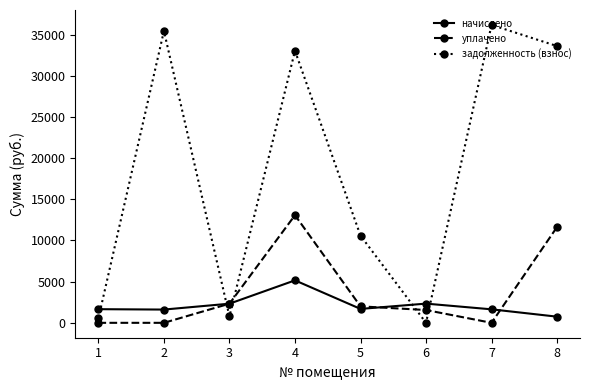

Where does the задолженность (взнос) series first go above 33022?

2